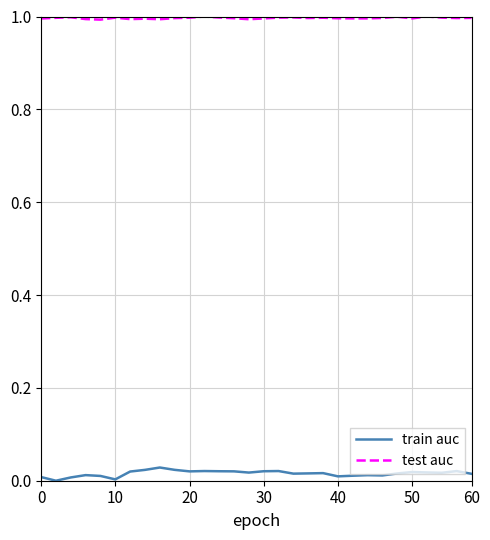

Which series has the widest spread of values?

train auc